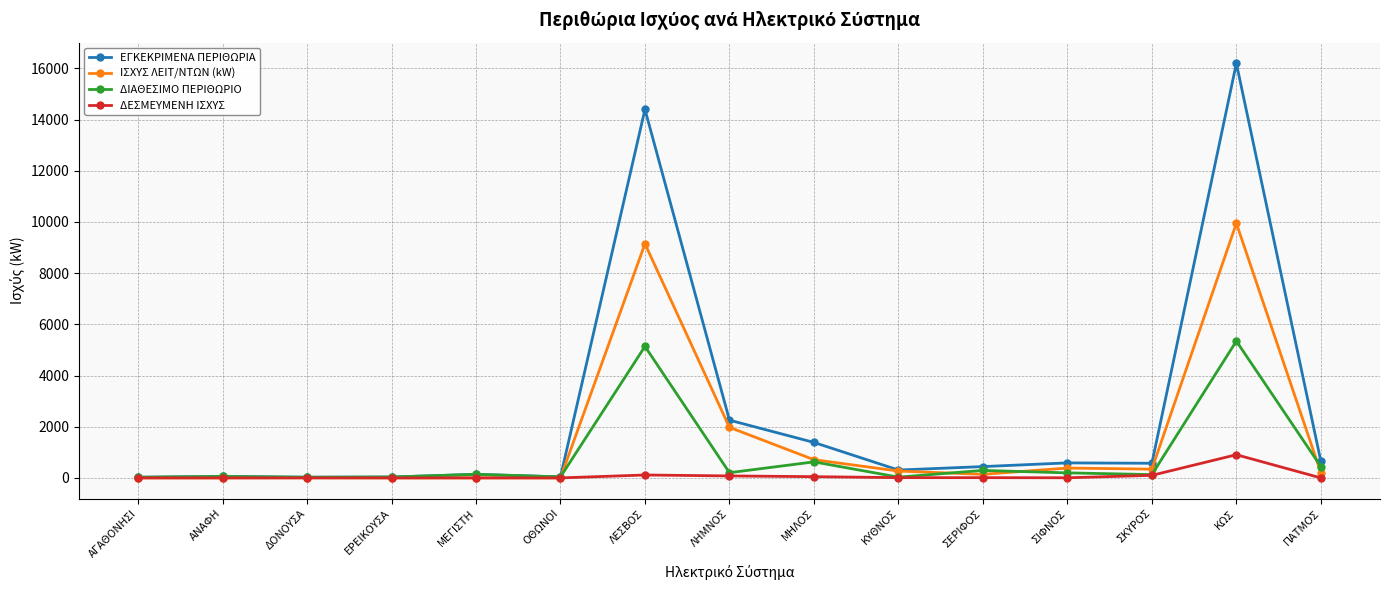

What is the average value of the ΔΙΑΘΕΣΙΜΟ ΠΕΡΙΘΩΡΙΟ series?

848.4